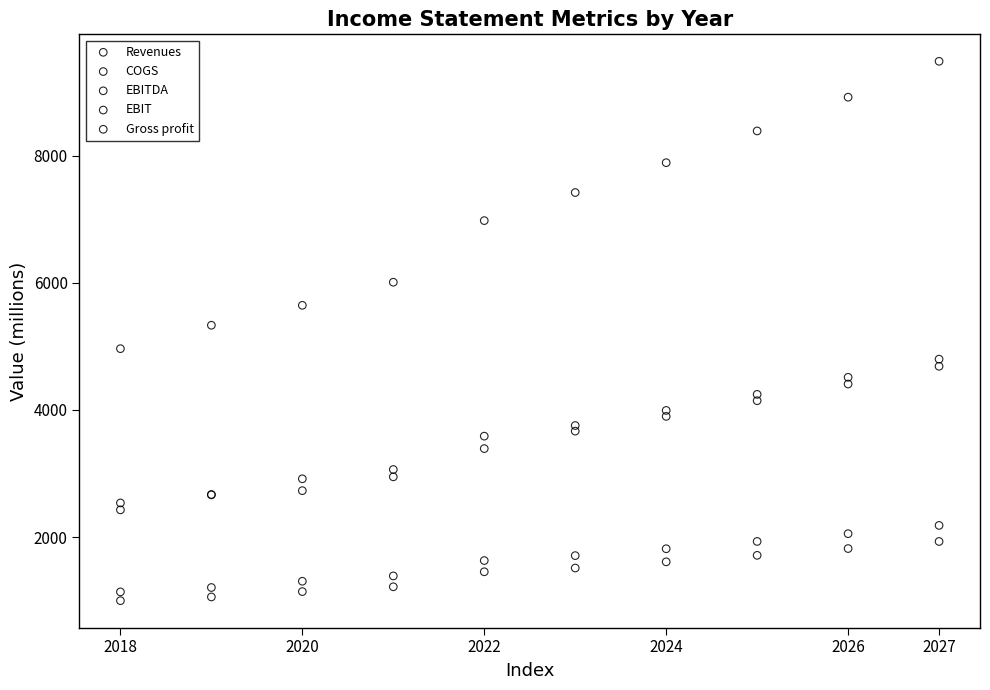

Which series reaches the maximum Y coordinate?

Revenues